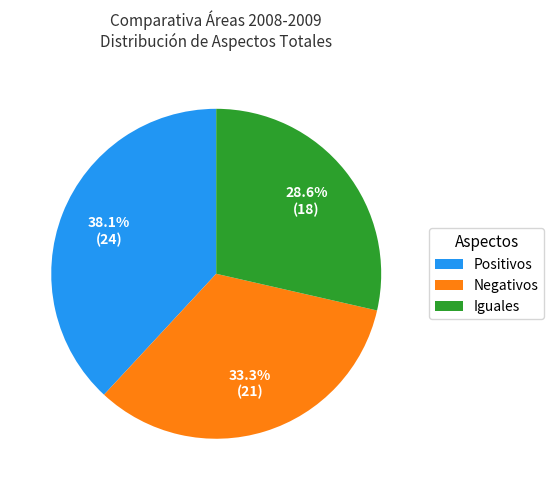

Is there a majority slice in this chart?

No